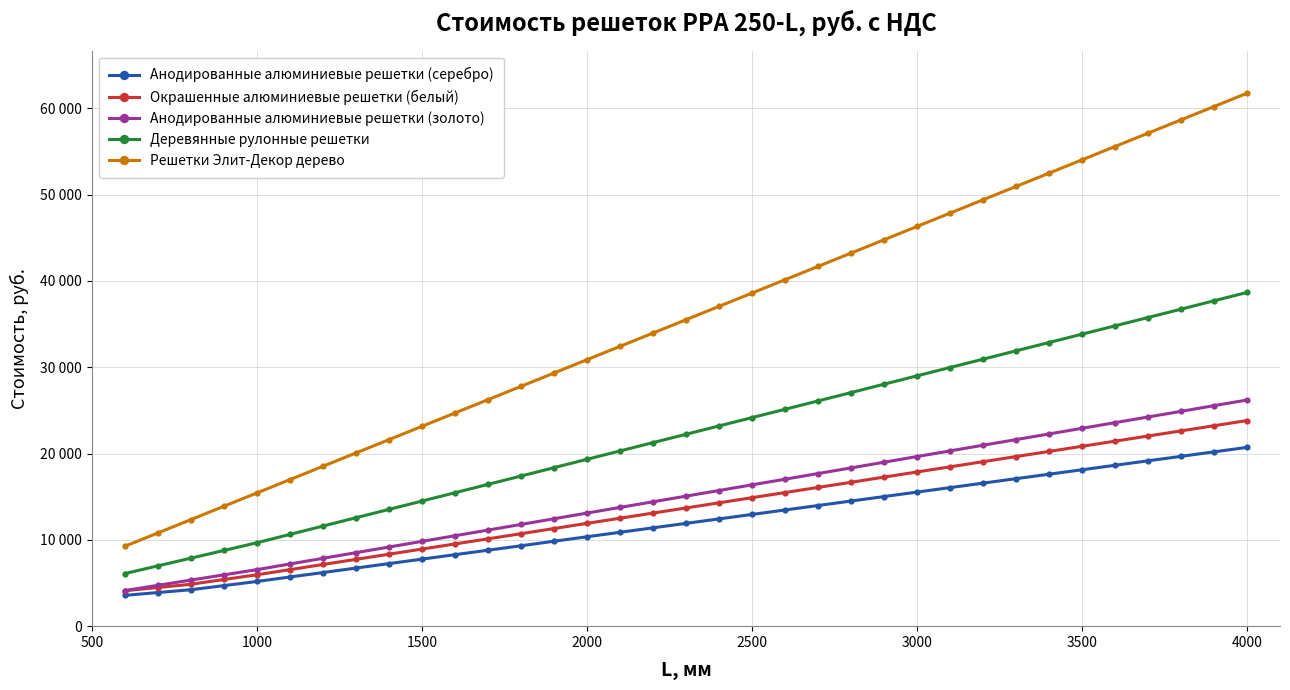

True or false: Анодированные алюминиевые решетки (серебро) and Деревянные рулонные решетки intersect in this chart.

False